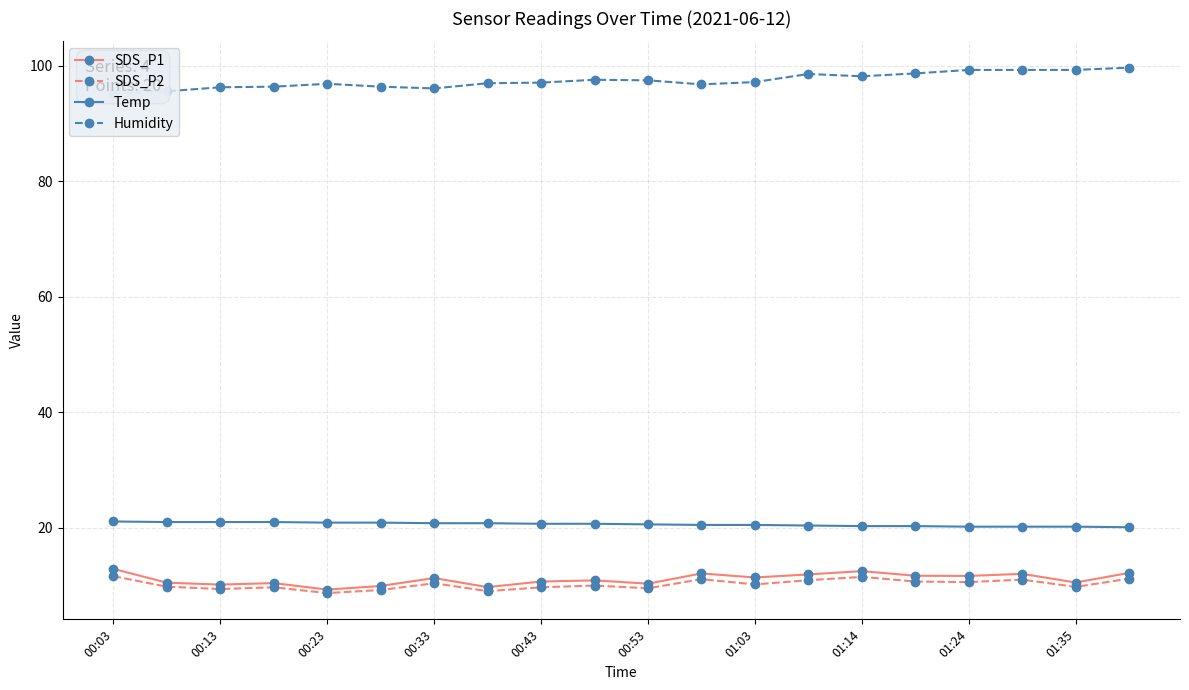

What is the highest value of the SDS_P2 series?

11.6